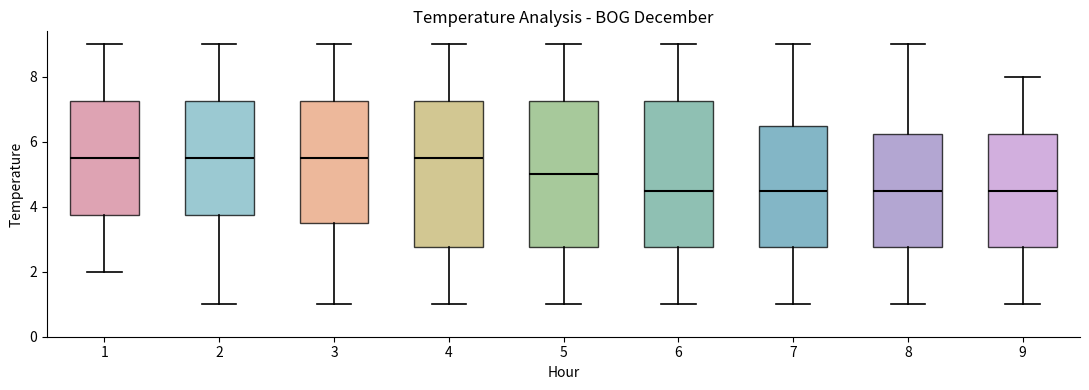

Reading left to right, read every box against the y-axis: the position of its median line, the range the box covers, and the ends of its whiskers. The values are not printed on the chart, so give them approximately, as read against the axis.

1: median 5.6, box 3.8 to 7.2, whiskers 2.0 to 9.0
2: median 5.6, box 3.8 to 7.2, whiskers 1.0 to 9.0
3: median 5.6, box 3.6 to 7.2, whiskers 1.0 to 9.0
4: median 5.6, box 2.8 to 7.2, whiskers 1.0 to 9.0
5: median 5.0, box 2.8 to 7.2, whiskers 1.0 to 9.0
6: median 4.6, box 2.8 to 7.2, whiskers 1.0 to 9.0
7: median 4.6, box 2.8 to 6.6, whiskers 1.0 to 9.0
8: median 4.6, box 2.8 to 6.2, whiskers 1.0 to 9.0
9: median 4.6, box 2.8 to 6.2, whiskers 1.0 to 8.0